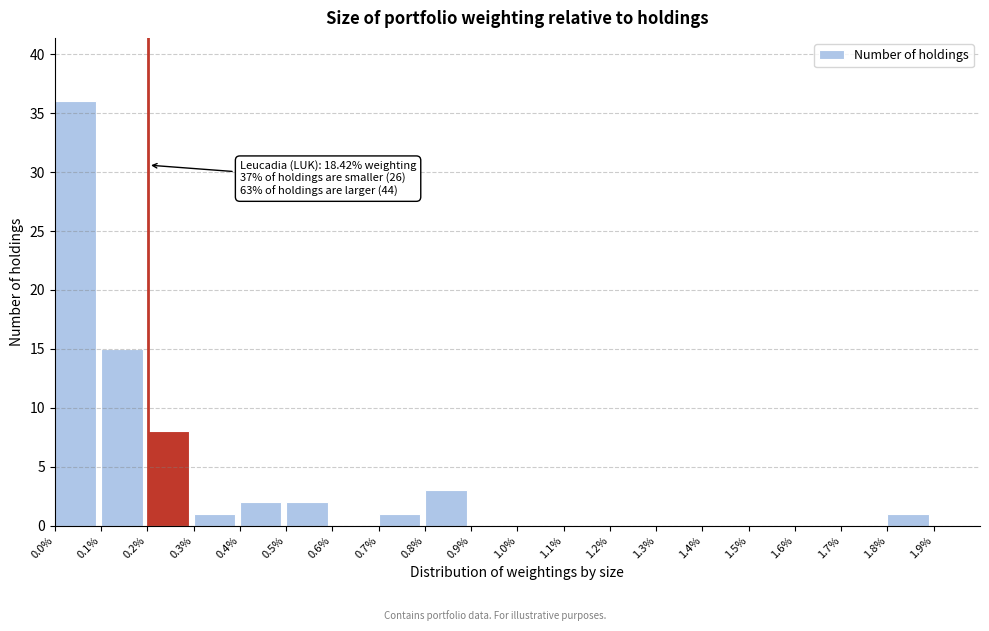

Which range on the x-axis has the tallest bar?

0.0 to 0.1